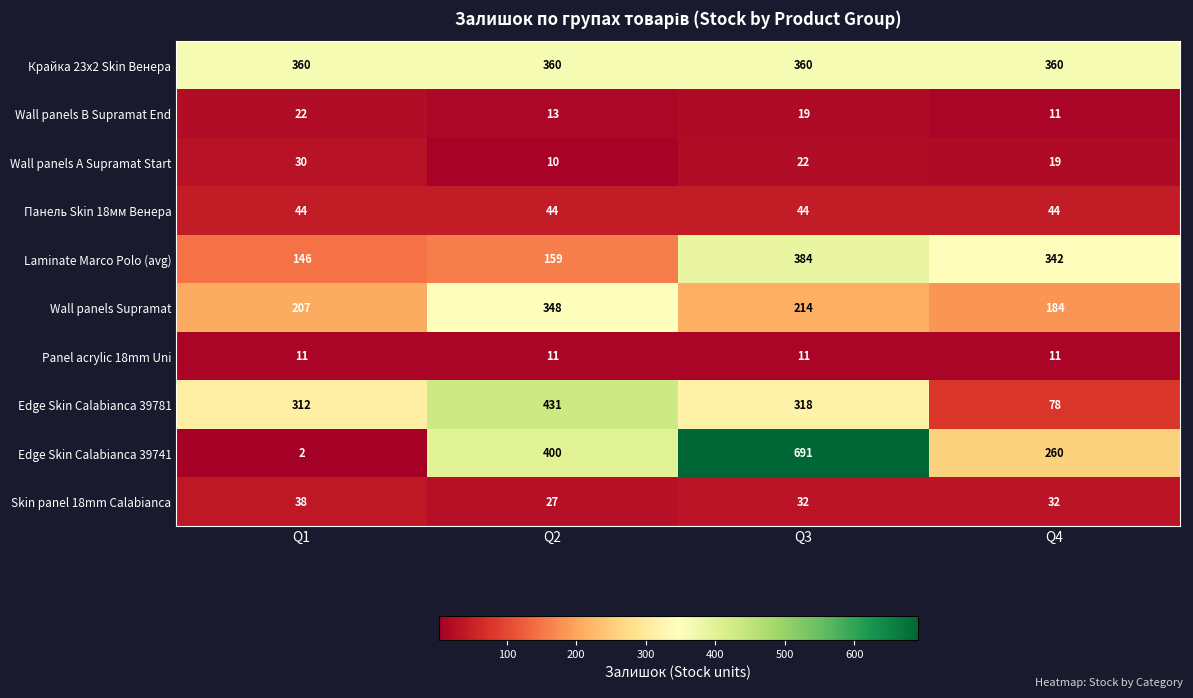

What is the spread (max minus min) of values at Q1?

358